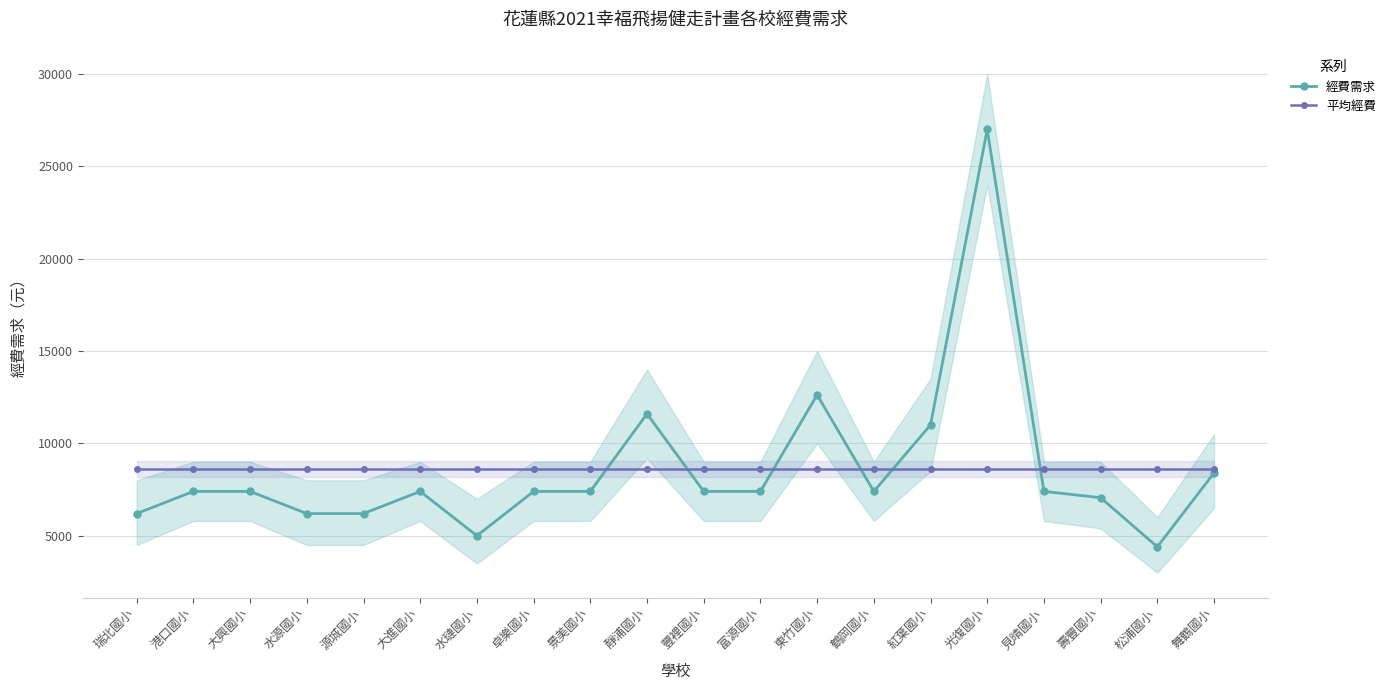

Which series has the largest range (max minus min)?

經費需求